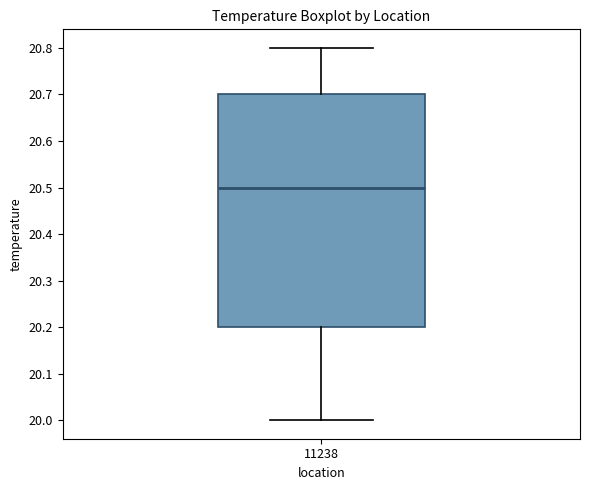

Transcribe this box plot: give where the median line is, the range the box spans, and where the two whiskers end, as read against the y-axis. The values are not printed on the chart, so give them approximately, as read against the axis.

median 20.5, box 20.2 to 20.7, whiskers 20.0 to 20.8